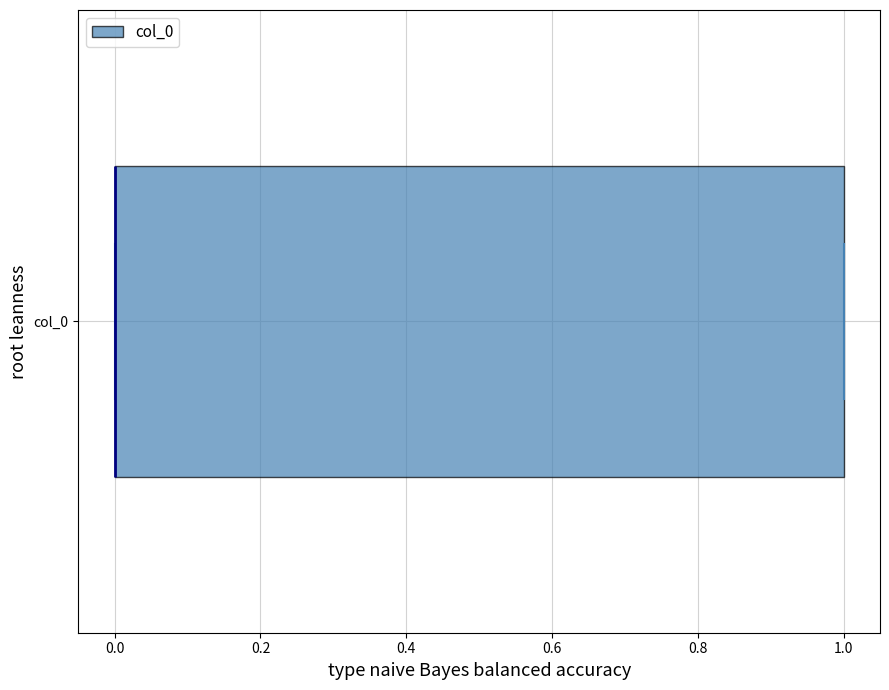

Where is the right edge of the box for col_0 on the x-axis? The values are not printed on the chart, so give them approximately, as read against the axis.

1